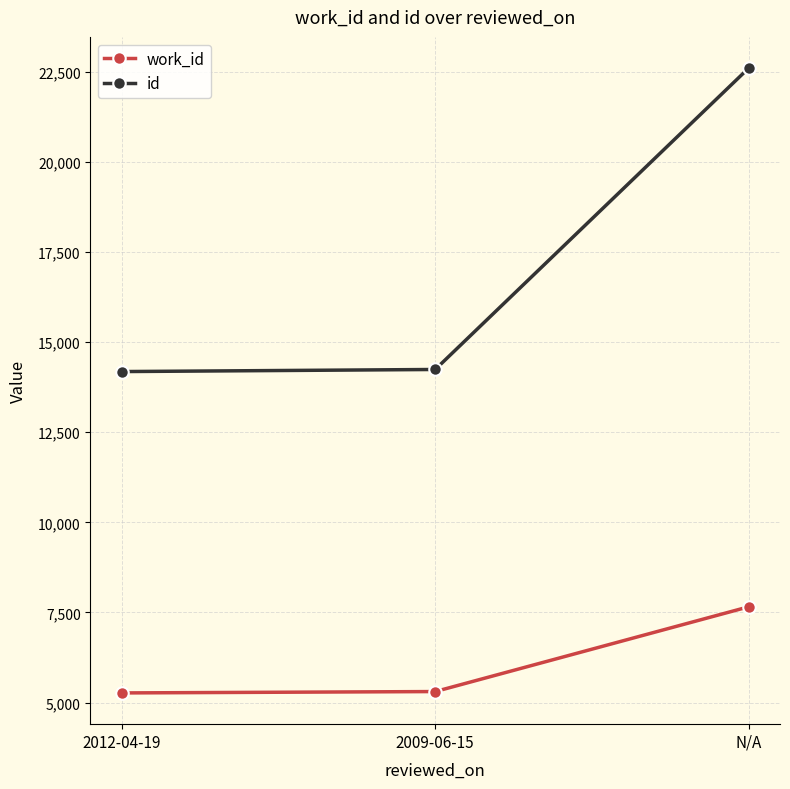

Is it true that work_id equals 4172 at N/A?

False